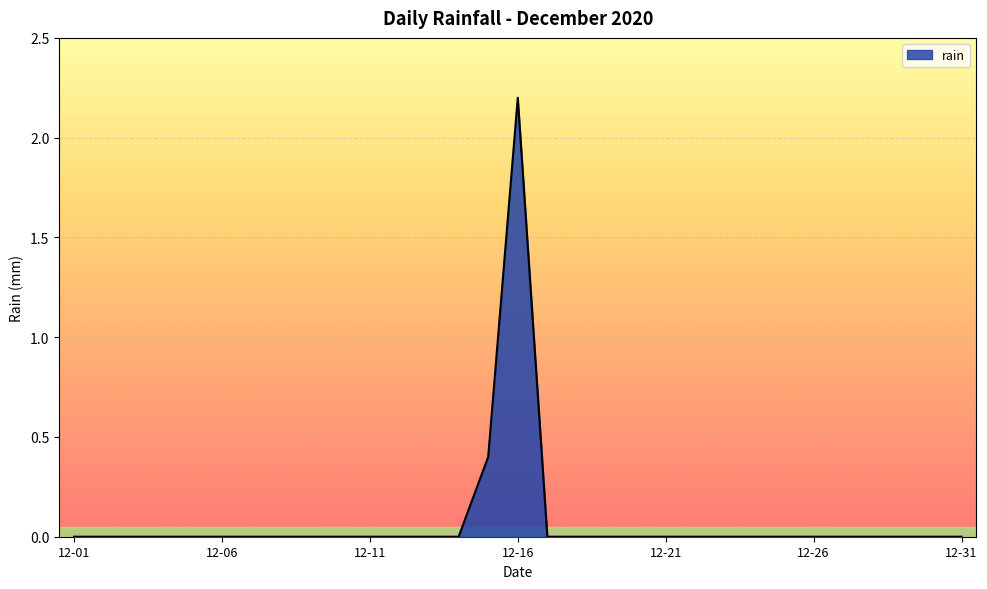

What is the greatest value displayed?

2.2